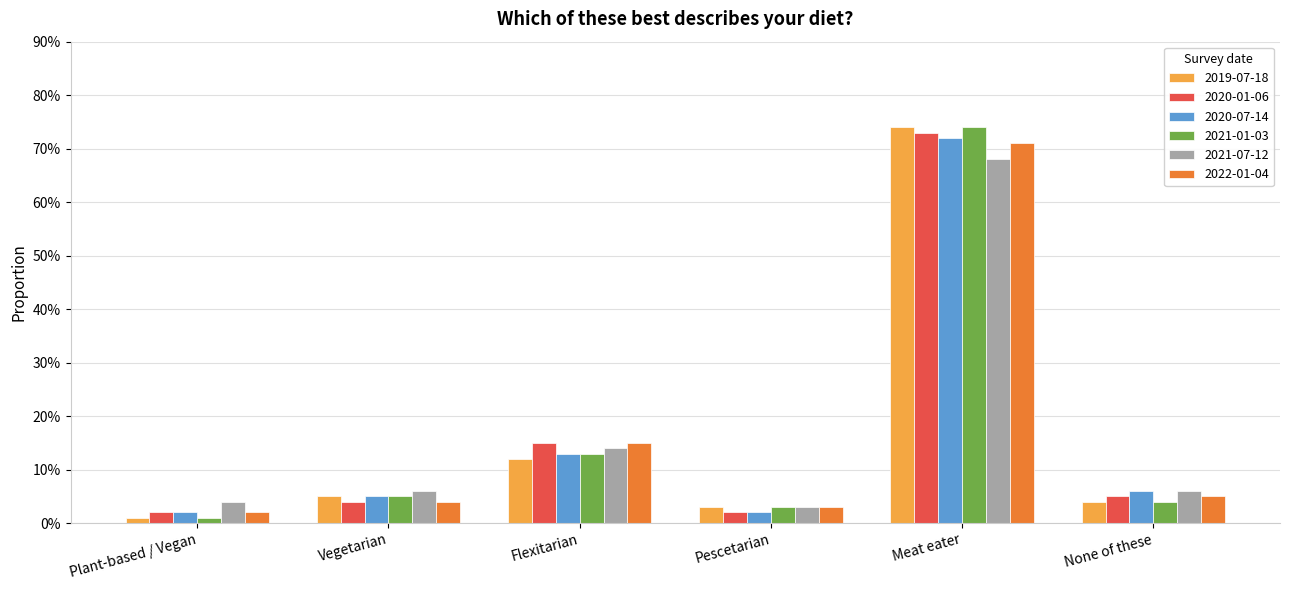

The value of 2022-01-04 at Pescetarian is 0.0. True or false?

False